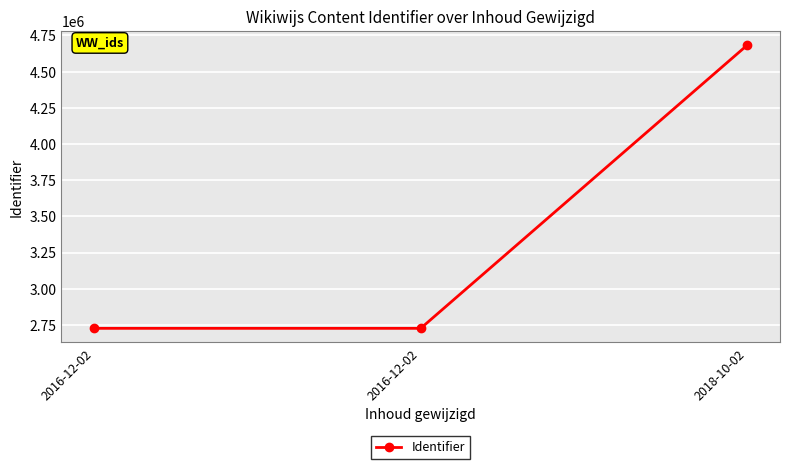

Does the chart display data point markers on the line(s)?

Yes